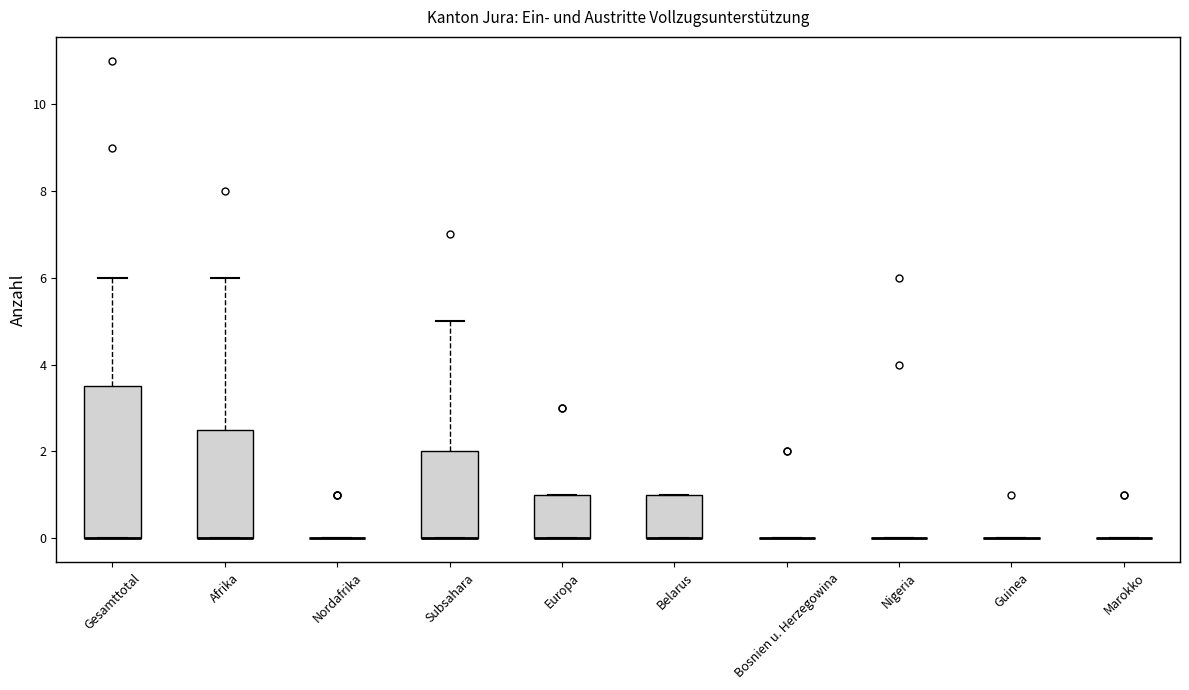

Reading left to right, transcribe this box plot: for each box, give where its median line is, the range the box spans, and where its two whiskers end, as read against the y-axis. The values are not printed on the chart, so give them approximately, as read against the axis.

Gesamttotal: median 0.0 (drawn on the box's lower edge), box 0.0 to 3.6, whiskers 0.0 to 6.0
Afrika: median 0.0 (drawn on the box's lower edge), box 0.0 to 2.6, whiskers 0.0 to 6.0
Nordafrika: box collapsed to a line at 0.0, whiskers 0.0 to 0.0
Subsahara: median 0.0 (drawn on the box's lower edge), box 0.0 to 2.0, whiskers 0.0 to 5.0
Europa: median 0.0 (drawn on the box's lower edge), box 0.0 to 1.0, whiskers 0.0 to 1.0
Belarus: median 0.0 (drawn on the box's lower edge), box 0.0 to 1.0, whiskers 0.0 to 1.0
Bosnien u. Herzegowina: box collapsed to a line at 0.0, whiskers 0.0 to 0.0
Nigeria: box collapsed to a line at 0.0, whiskers 0.0 to 0.0
Guinea: box collapsed to a line at 0.0, whiskers 0.0 to 0.0
Marokko: box collapsed to a line at 0.0, whiskers 0.0 to 0.0